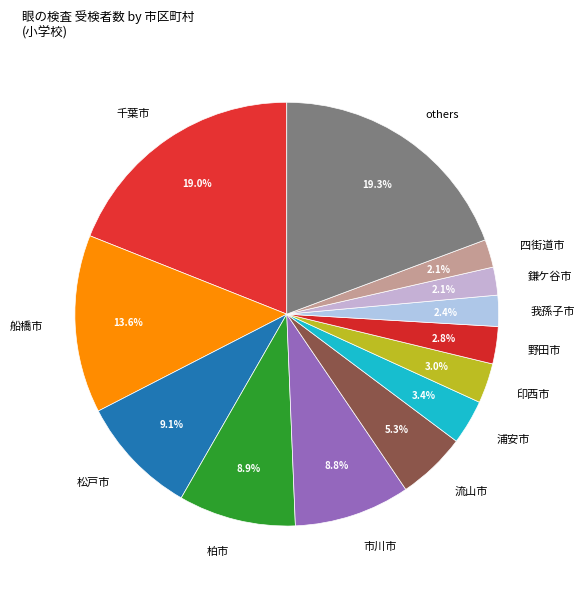

Between 柏市 and 野田市, which is larger?

柏市